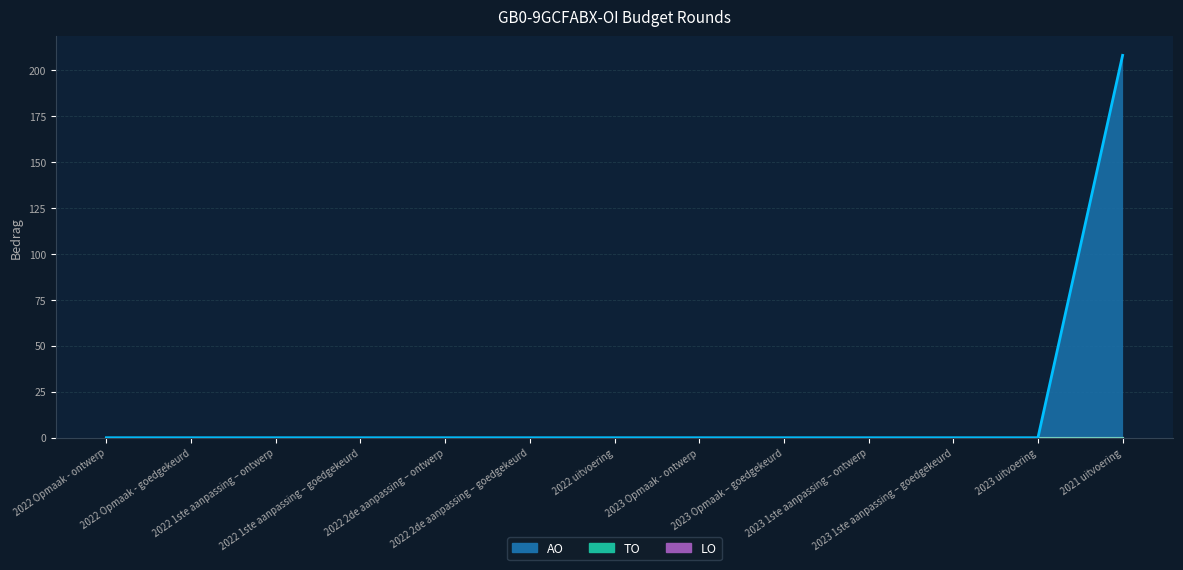

The LO series shows 0 at 2022 Opmaak - ontwerp. True or false?

True